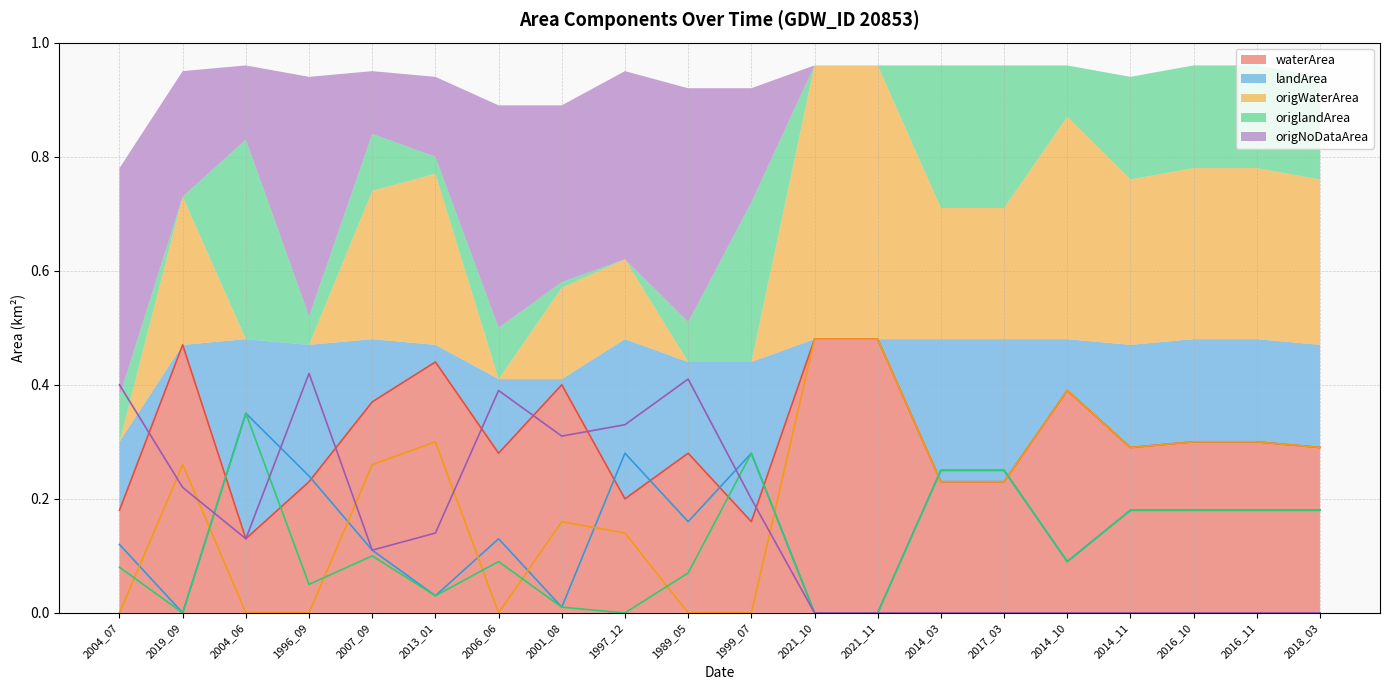

How many data points in landArea are above 0?

17